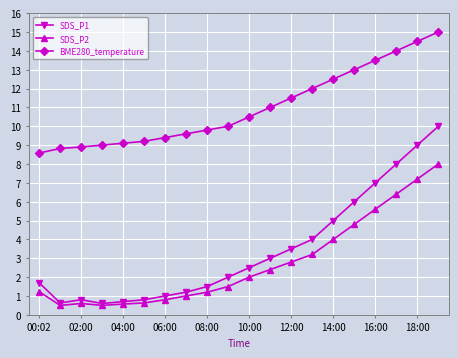

True or false: SDS_P1 and BME280_temperature intersect in this chart.

False